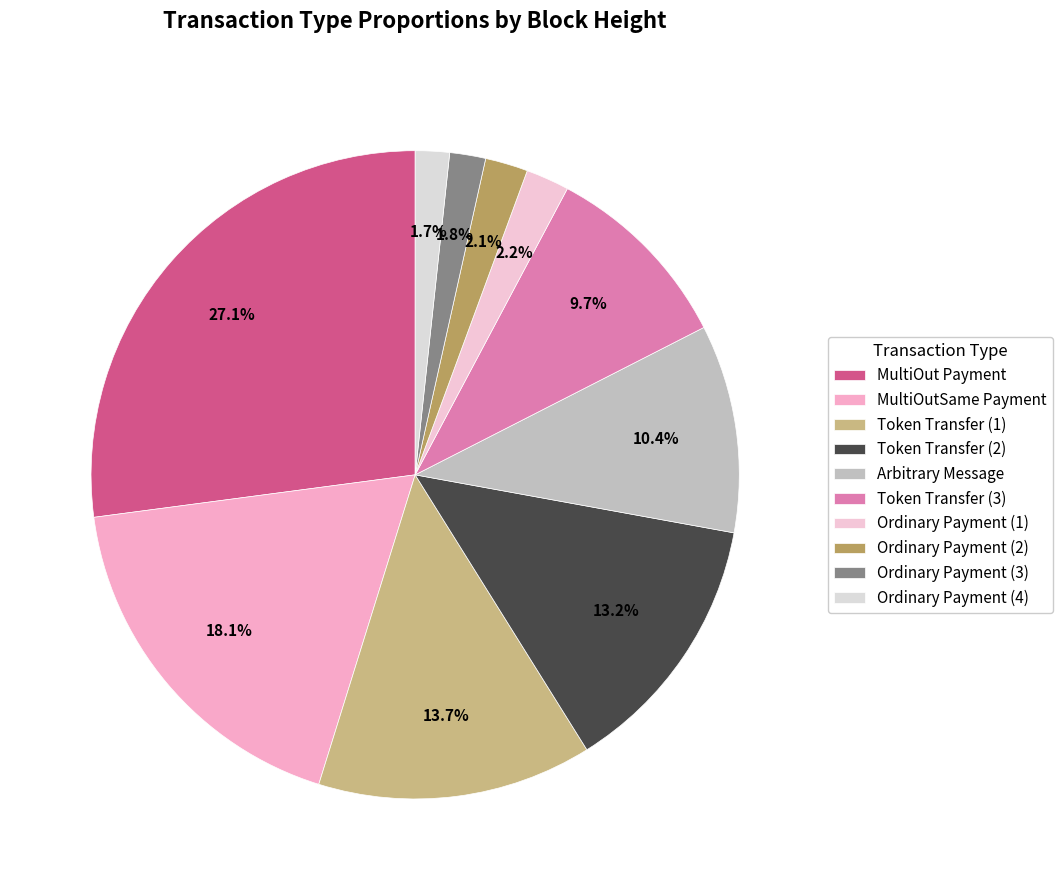

Does any single category account for the majority?

No